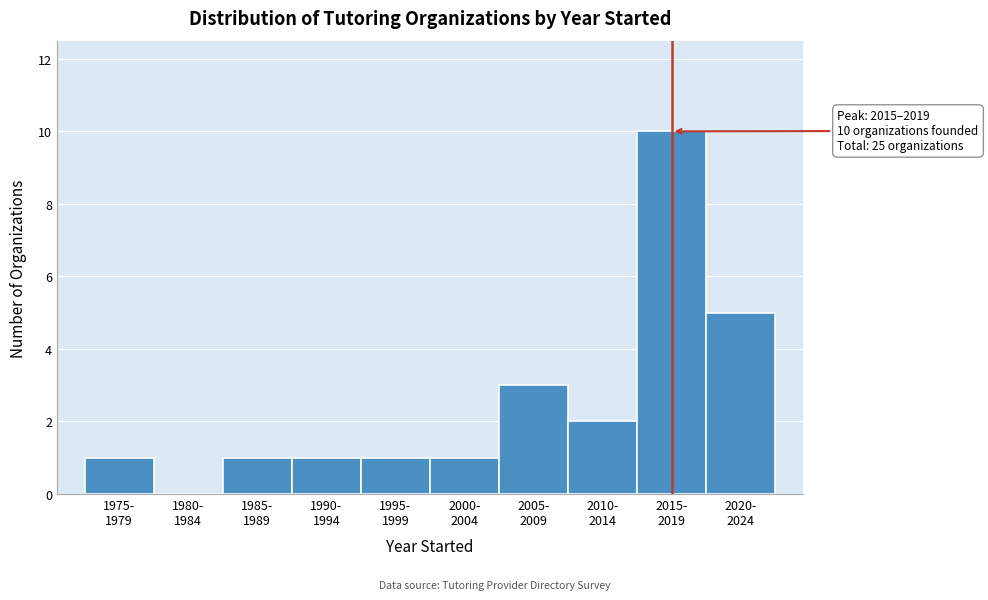

What is the greatest value displayed?

10